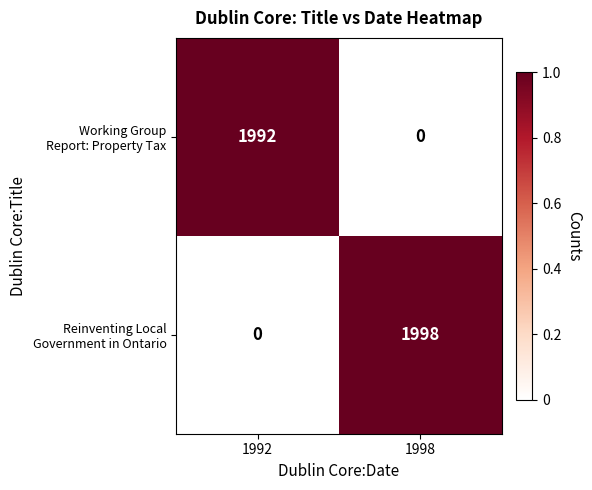

What is the greatest value displayed?

1998